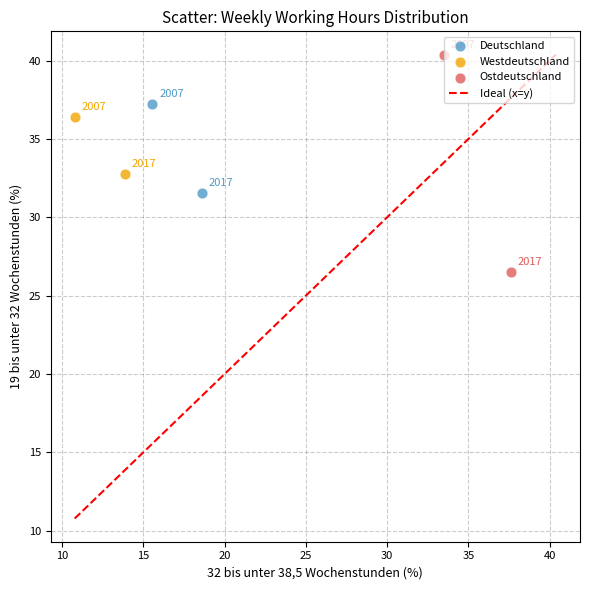

Which series has the largest Y range (max minus min)?

Ostdeutschland